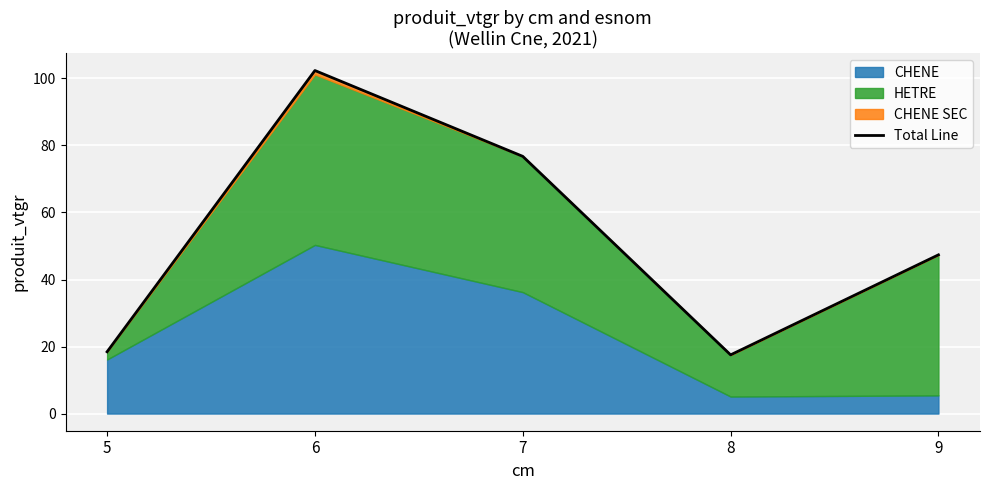

Is it true that the value at 8 is 17.5?

True